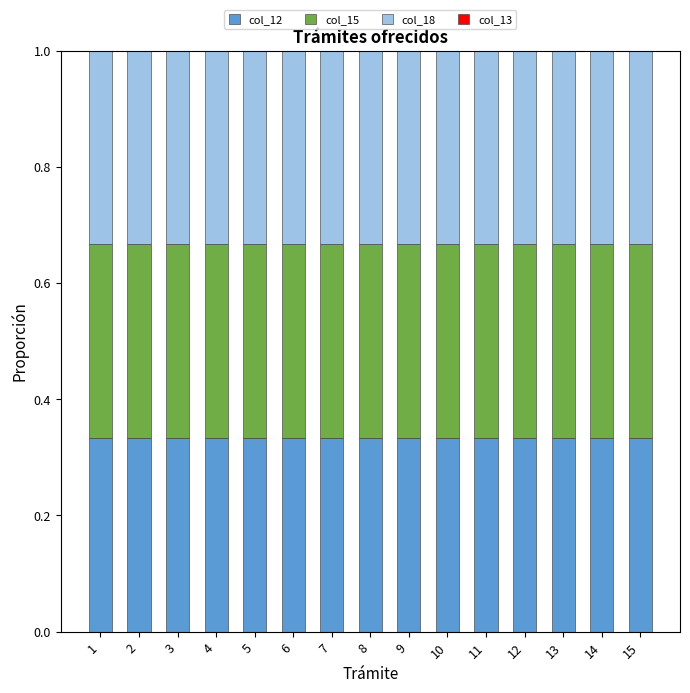

List the labels in order of col_15 value, smallest first.

1, 2, 3, 4, 5, 6, 7, 8, 9, 10, 11, 12, 13, 14, 15